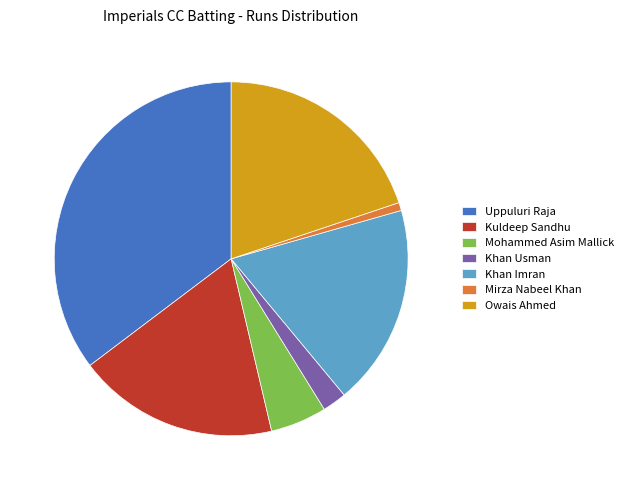

Which category has the biggest portion of the pie?

Uppuluri Raja